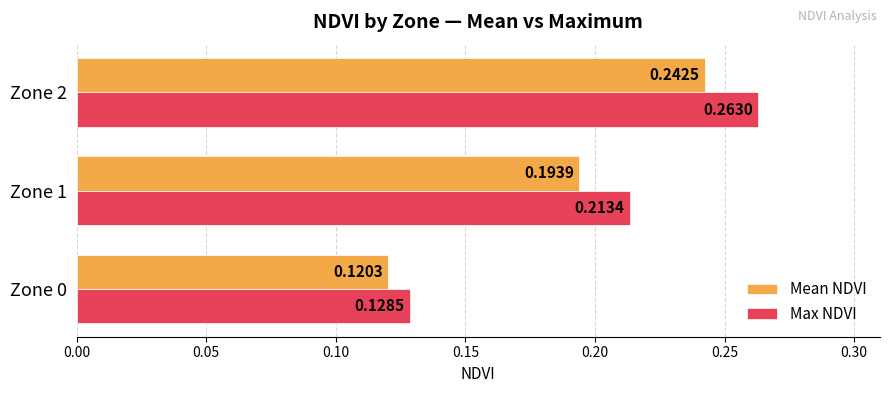

Which series has the largest total across all categories?

Max NDVI